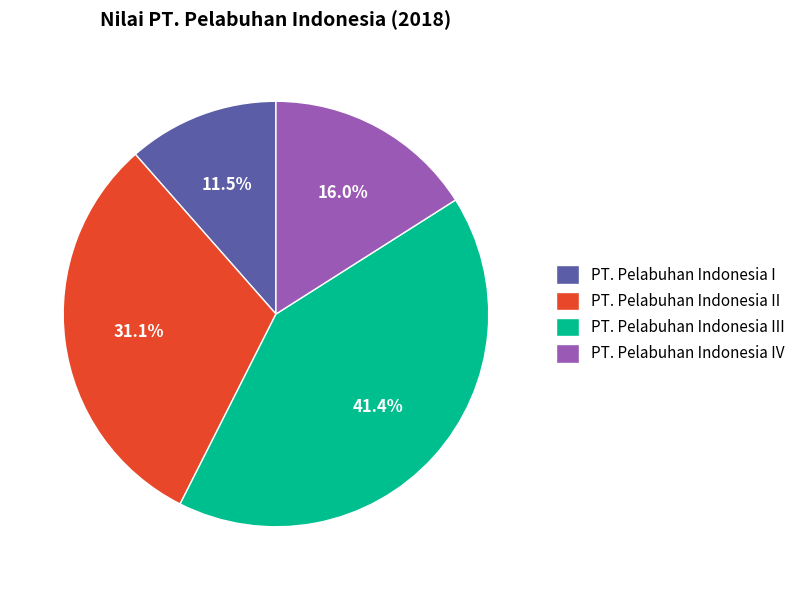

Is there any slice that represents more than half of the pie?

No